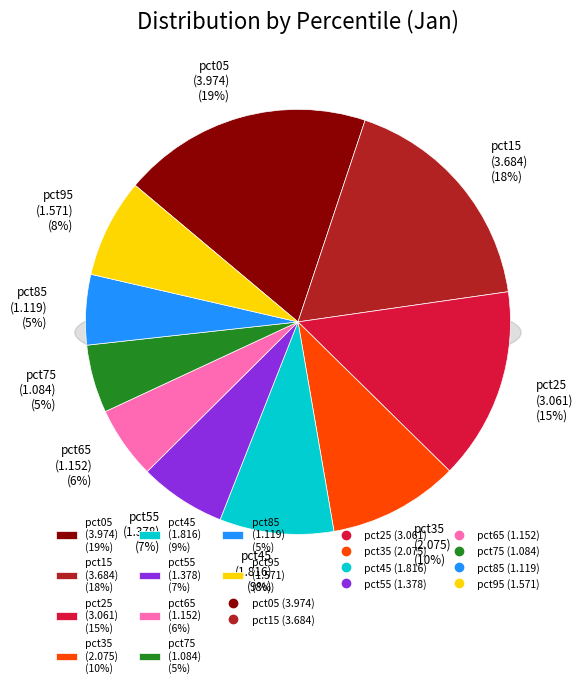

What is the change in value from pct45 to pct55?

-0.4